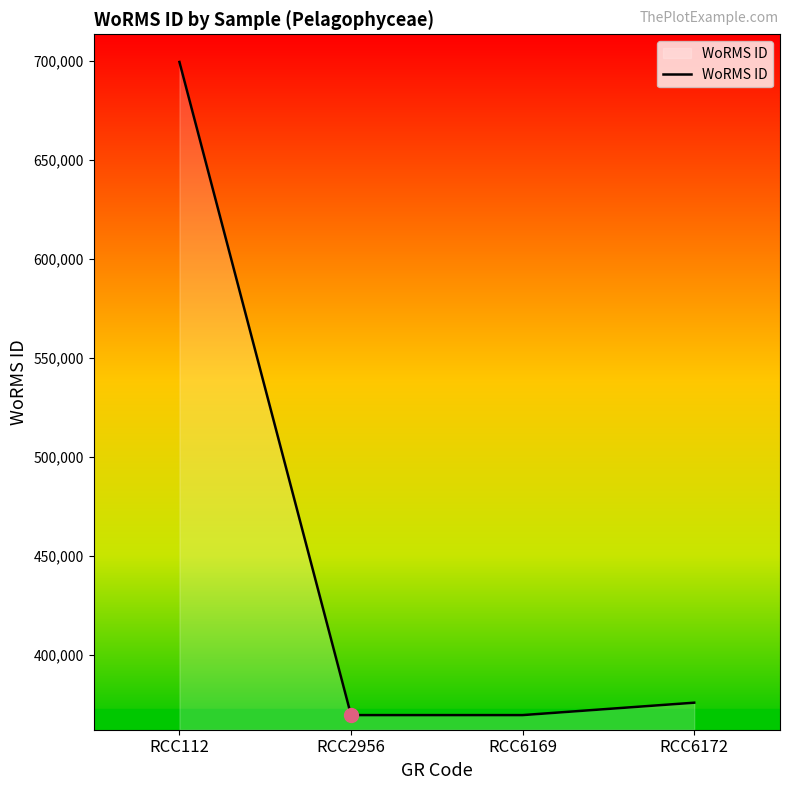

What is the change in value from RCC112 to RCC2956?

-329913